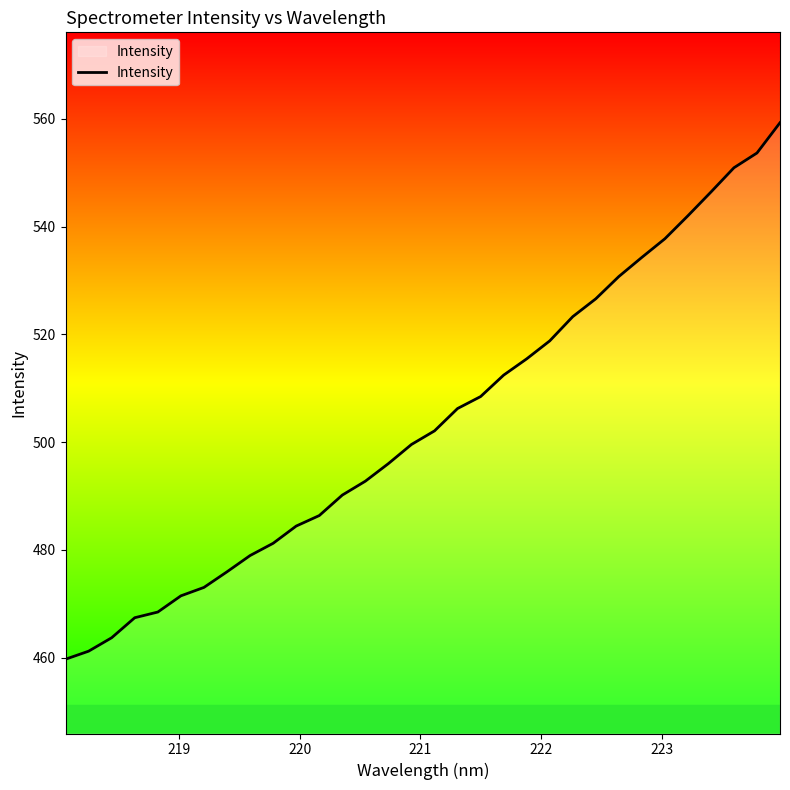

Count the number of values greater than 502.

16